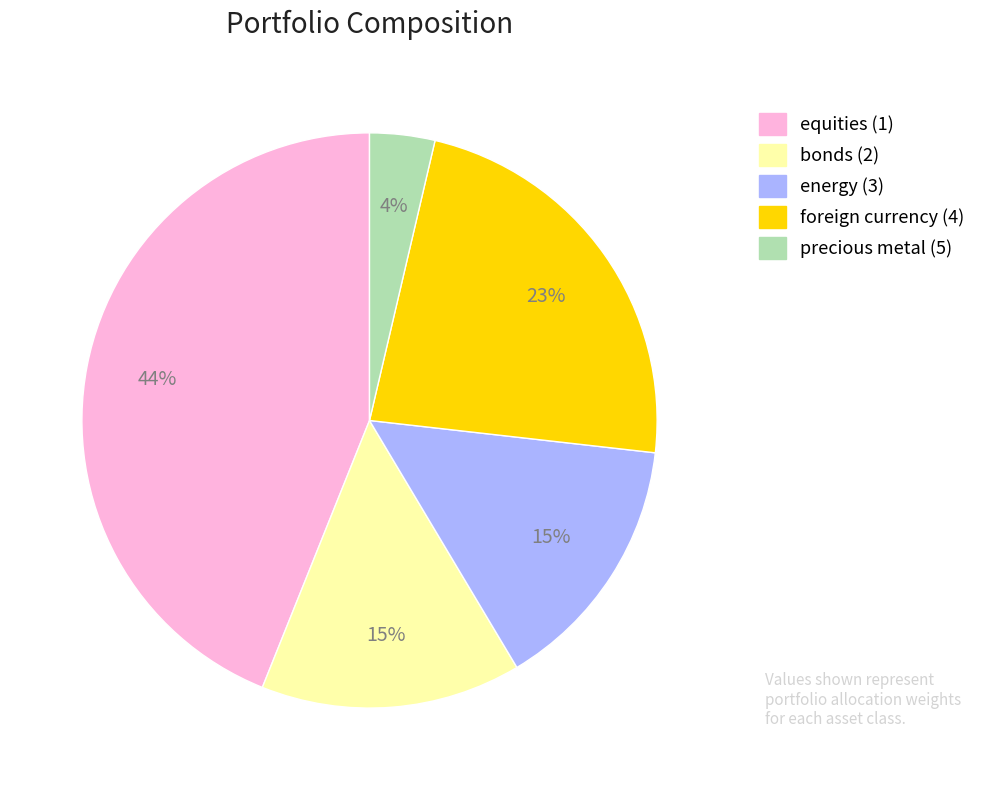

How many slices are in this pie chart?

5